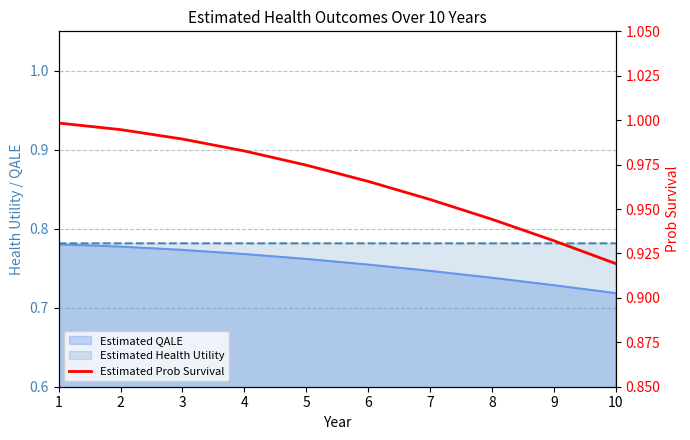

At which label is the value closest to 0?

10